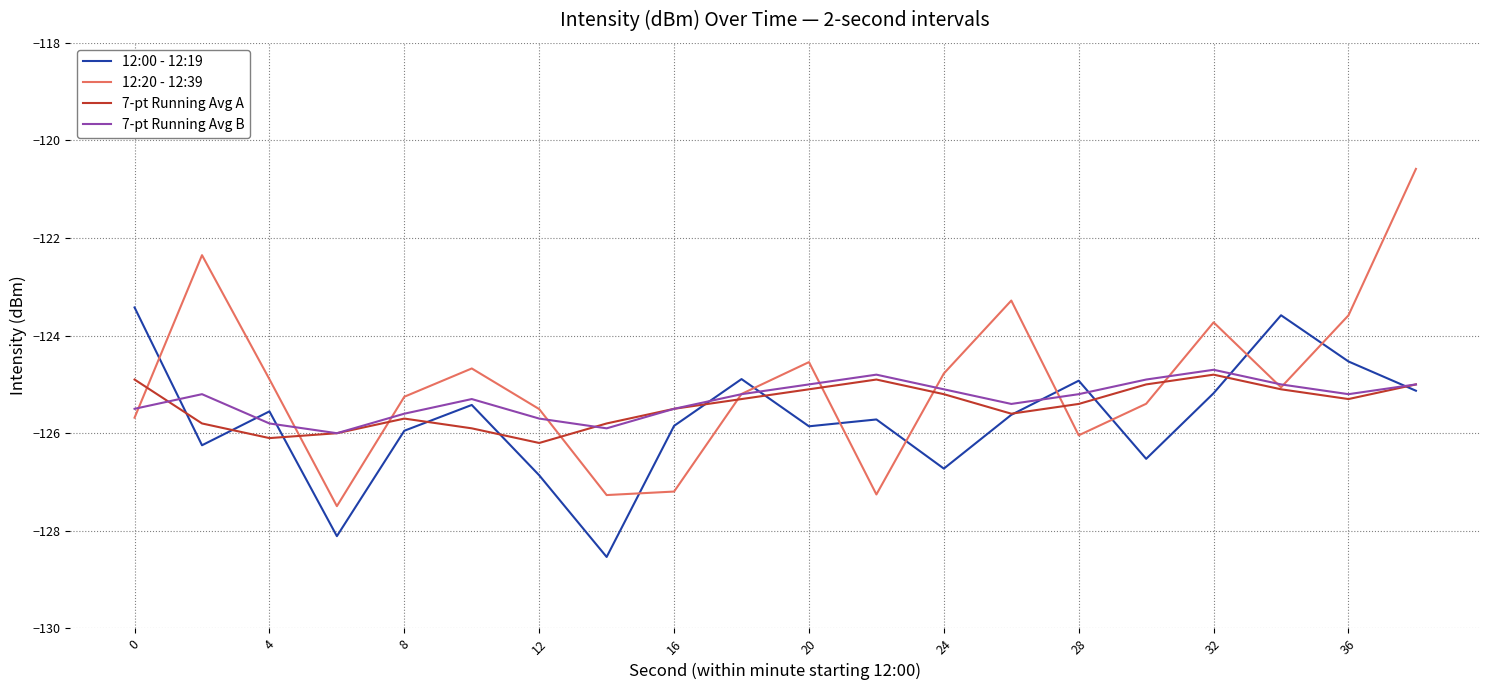

What is the greatest value displayed?

-120.6